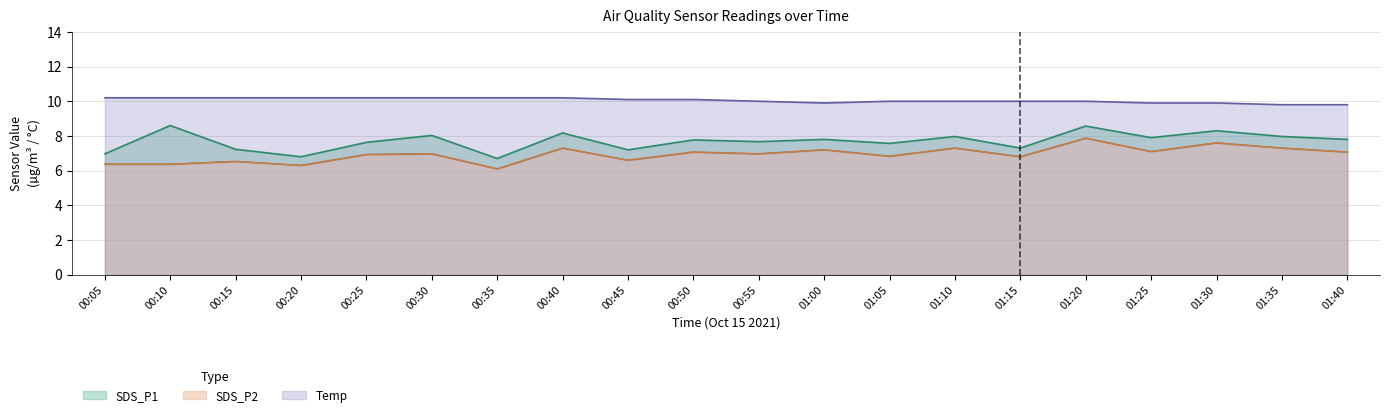

Which series has the largest range (max minus min)?

SDS_P1